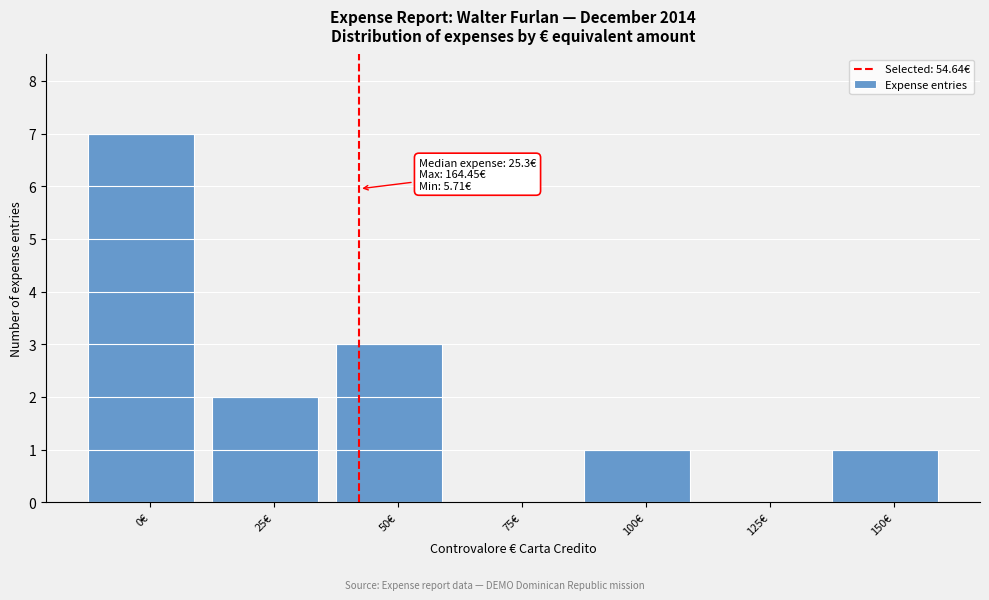

Reading left to right, list all the values displayed in this chart.

0€=7	25€=2	50€=3	75€=0	100€=1	125€=0	150€=1